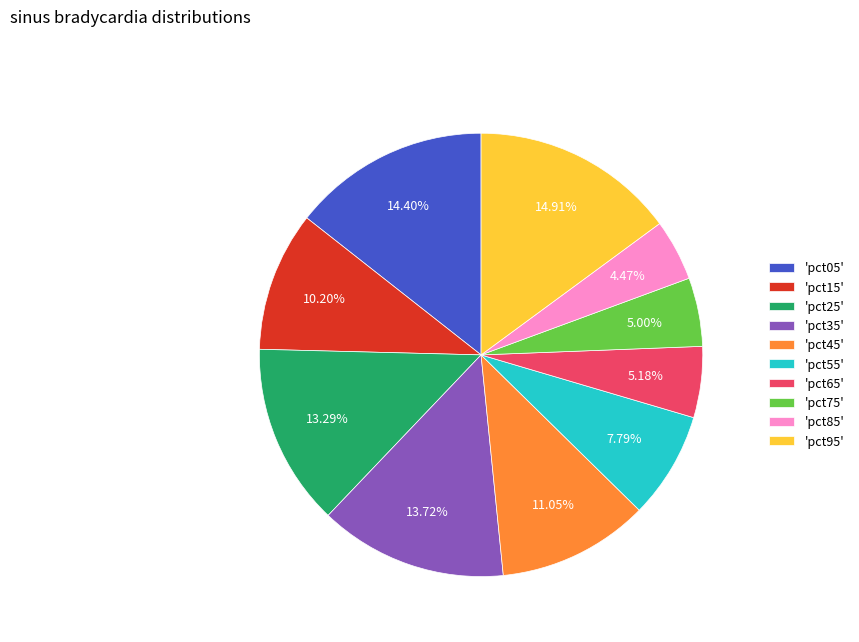

Between 'pct55' and 'pct25', which is larger?

'pct25'